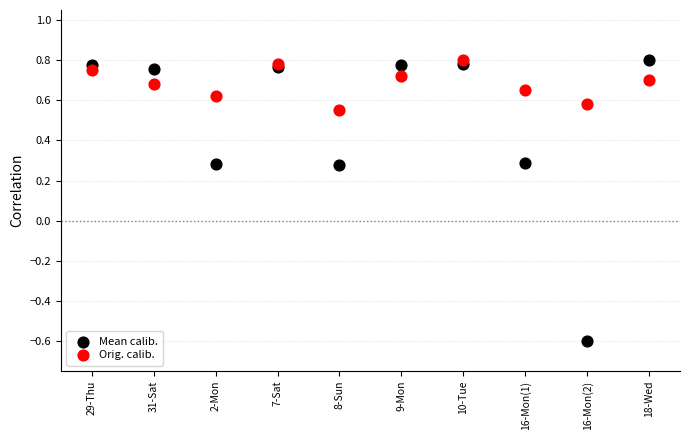

What are all the series names shown in the legend?

Mean calib., Orig. calib.